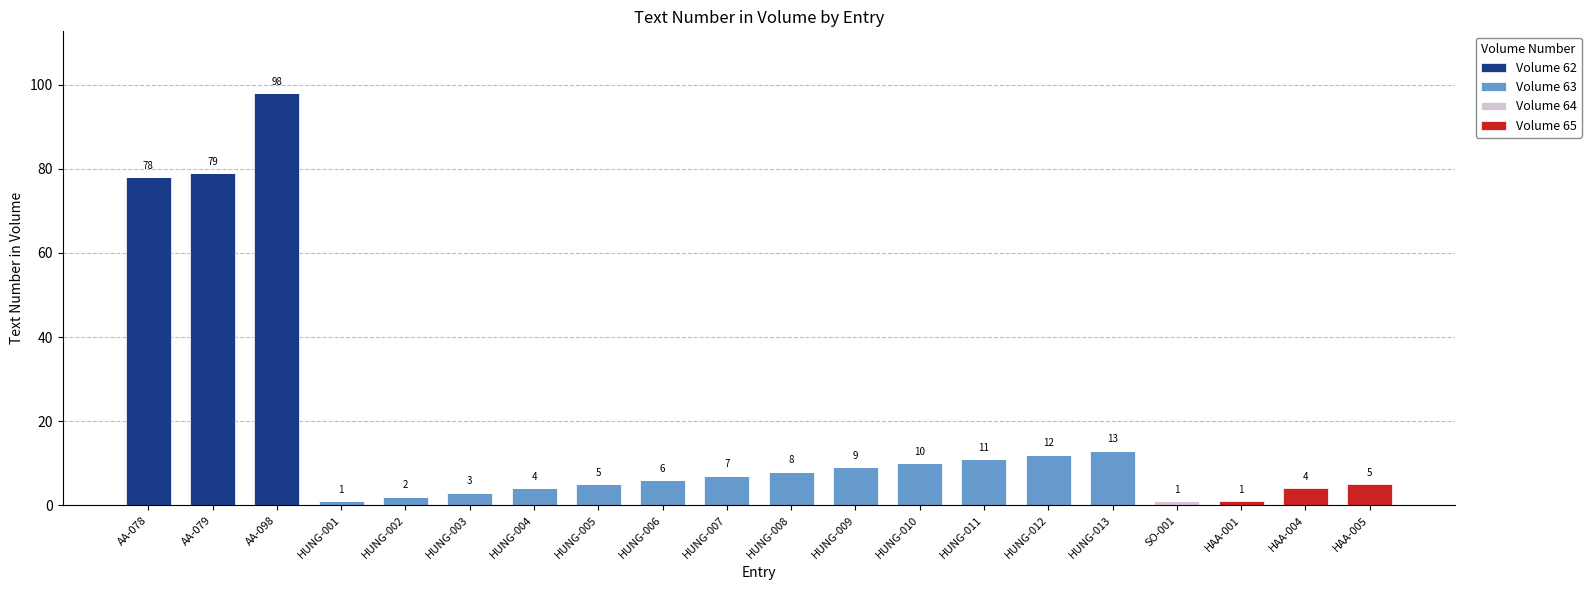

Are the bars grouped side by side (vs. stacked)?

No